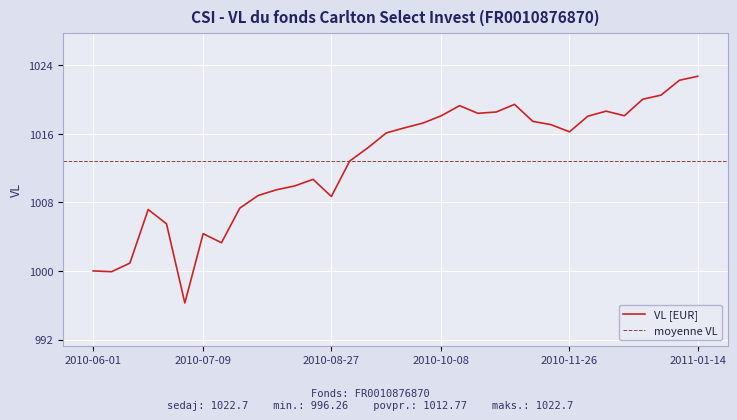

How many interior local valleys (lower than both neighbors) does the data have?

7